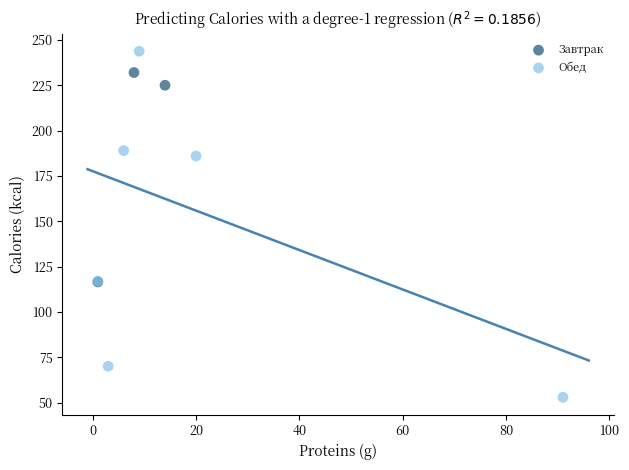

Which series reaches the maximum Y coordinate?

Обед